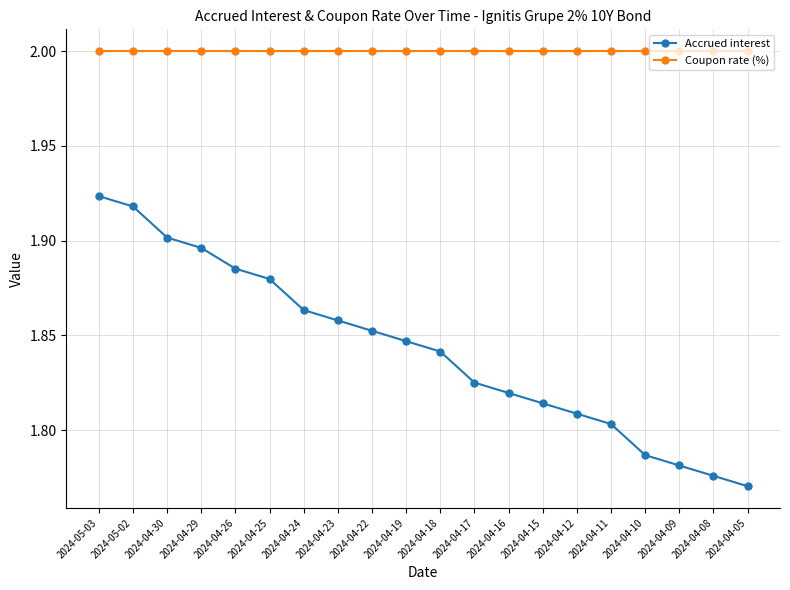

Rank the series by their maximum value, from highest to lowest.

Coupon rate (%), Accrued interest